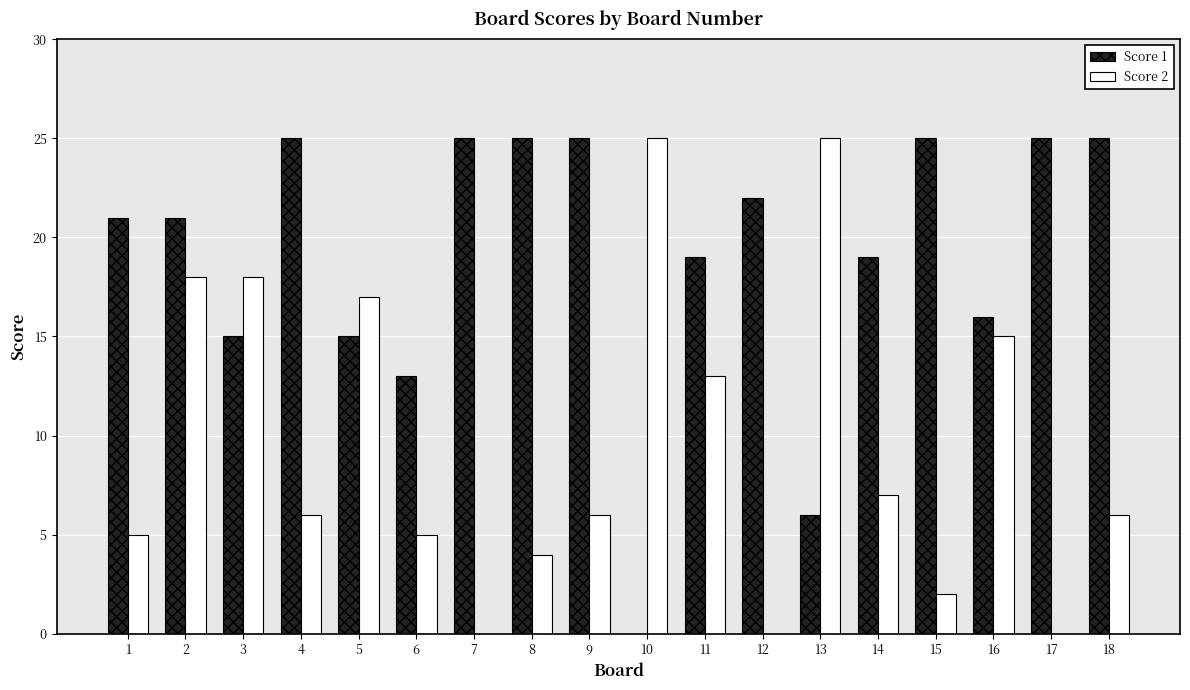

What is the sum of all Score 1 values?

342